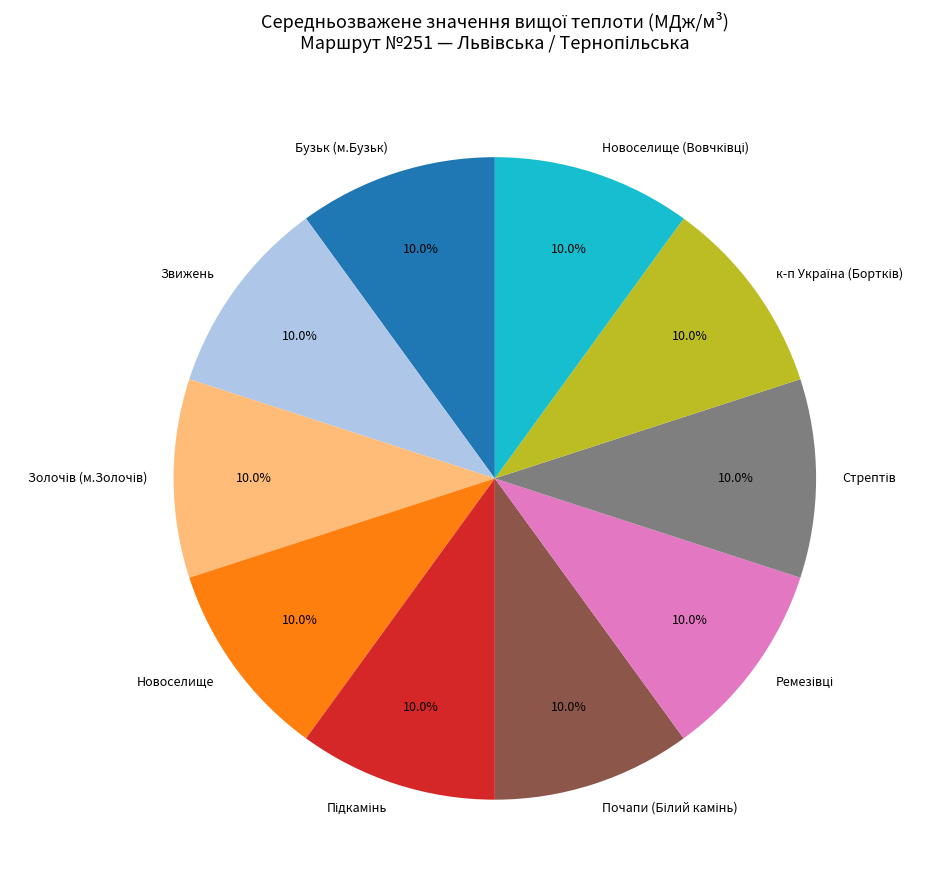

How many segments does this pie chart have?

10